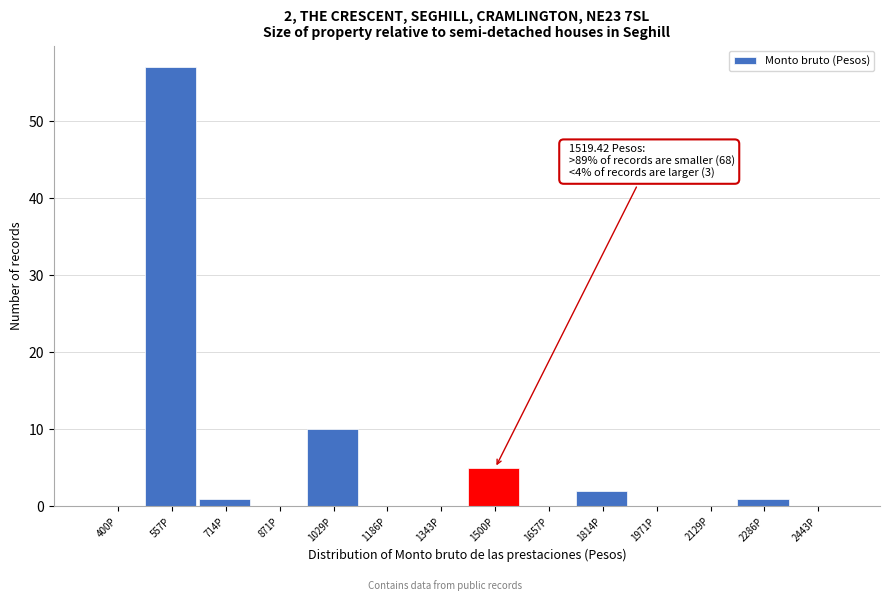

Reading left to right, list all the values displayed in this chart.

400P=0	557P=57	714P=1	871P=0	1029P=10	1186P=0	1343P=0	1500P=5	1657P=0	1814P=2	1971P=0	2129P=0	2286P=1	2443P=0